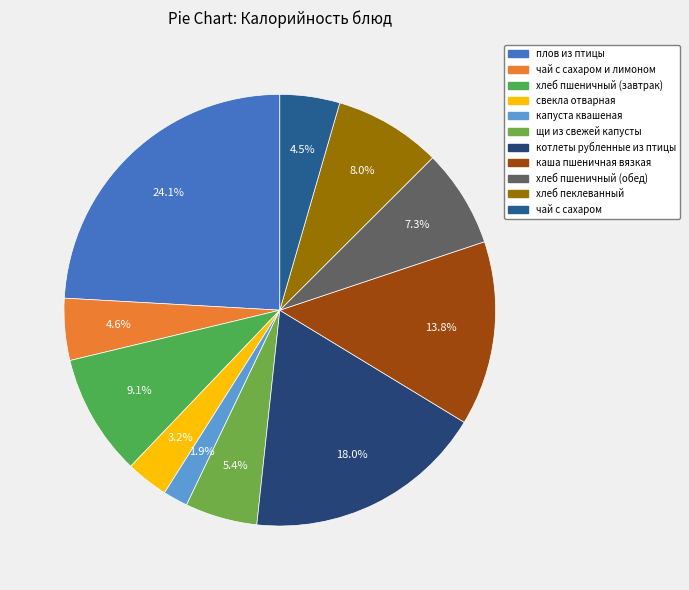

To the nearest percent, what portion does хлеб пеклеванный represent?

8%